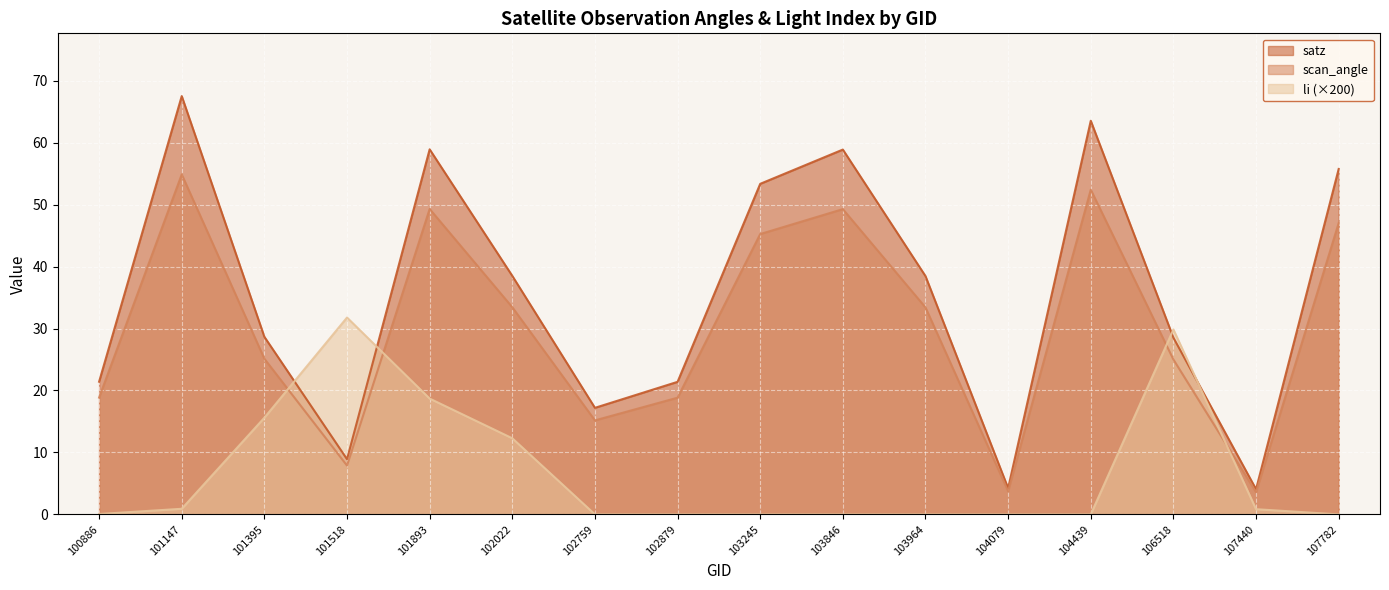

List the labels in order of scan_angle value, smallest first.

107440, 104079, 101518, 102759, 102879, 100886, 106518, 101395, 103964, 102022, 103245, 107782, 103846, 101893, 104439, 101147